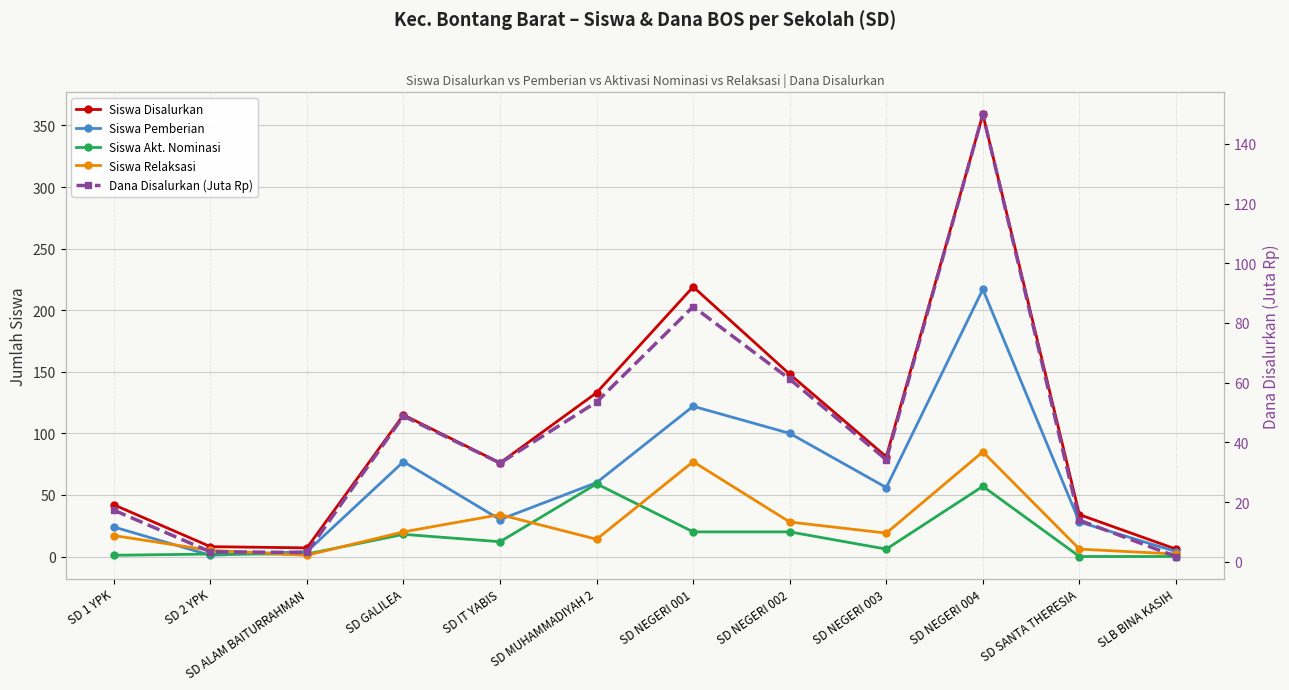

How many times do Siswa Relaksasi and Siswa Akt. Nominasi cross each other?

4